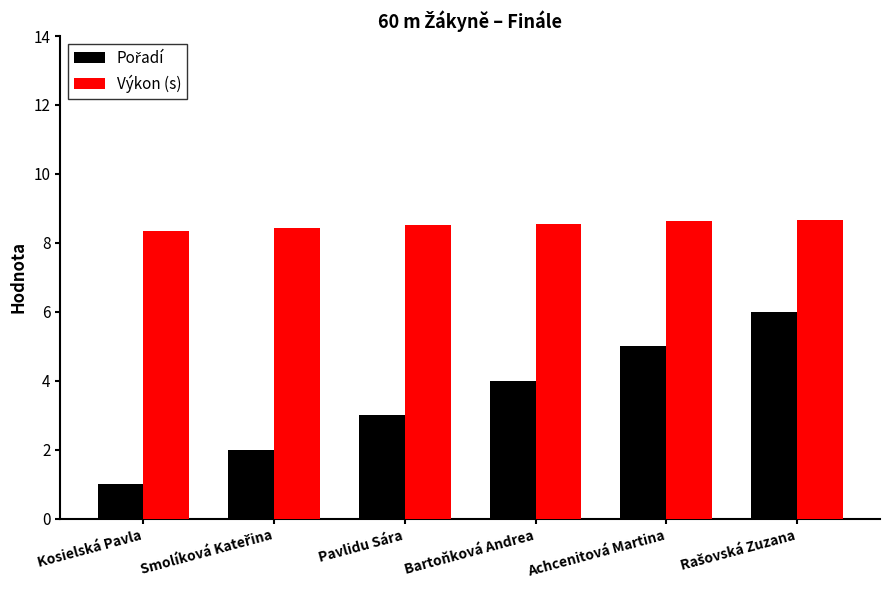

The value of Výkon (s) at Achcenitová Martina is 13.6. True or false?

False